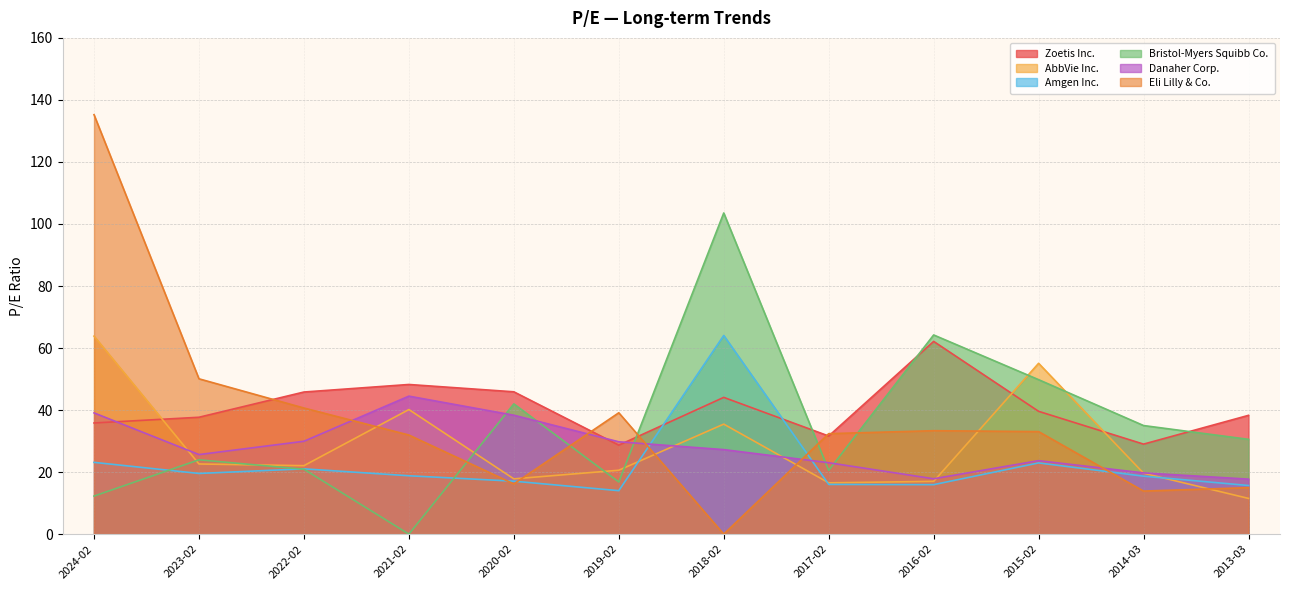

True or false: AbbVie Inc. and Danaher Corp. cross at least once.

True